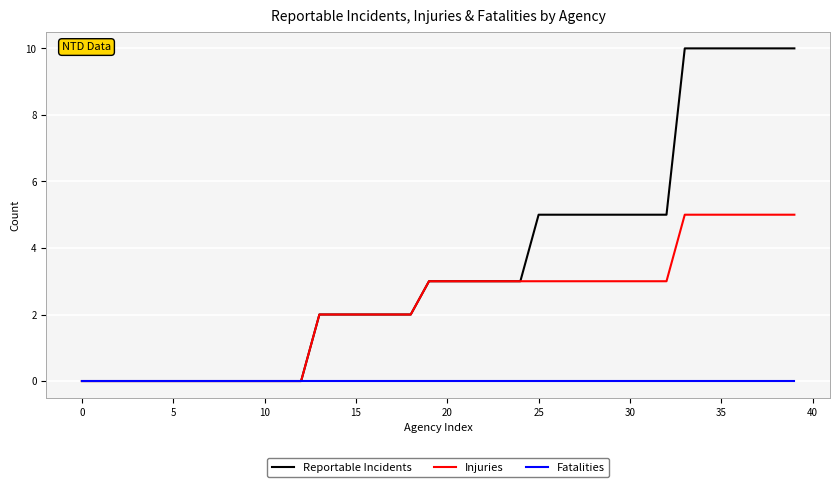

What is the greatest value displayed?

10